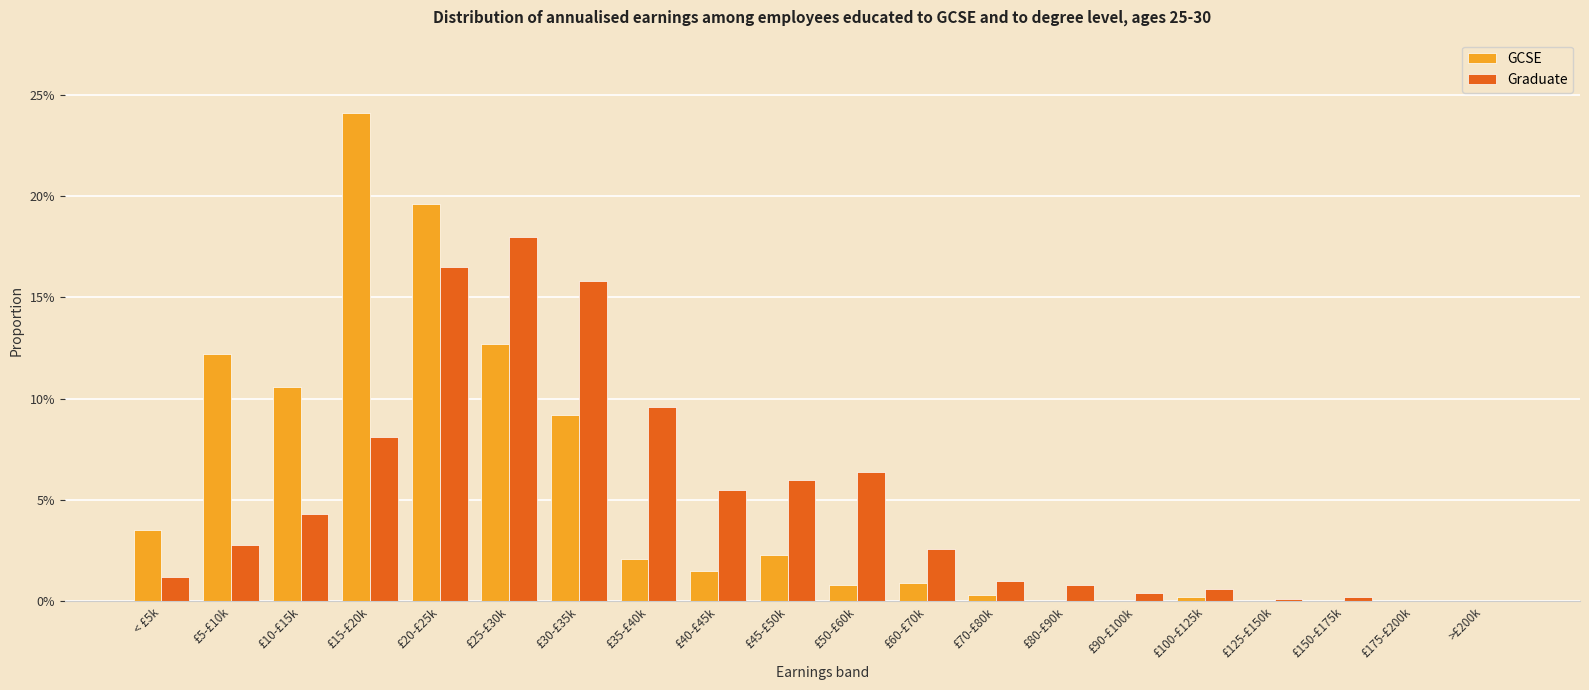

Which series has the largest total across all categories?

GCSE